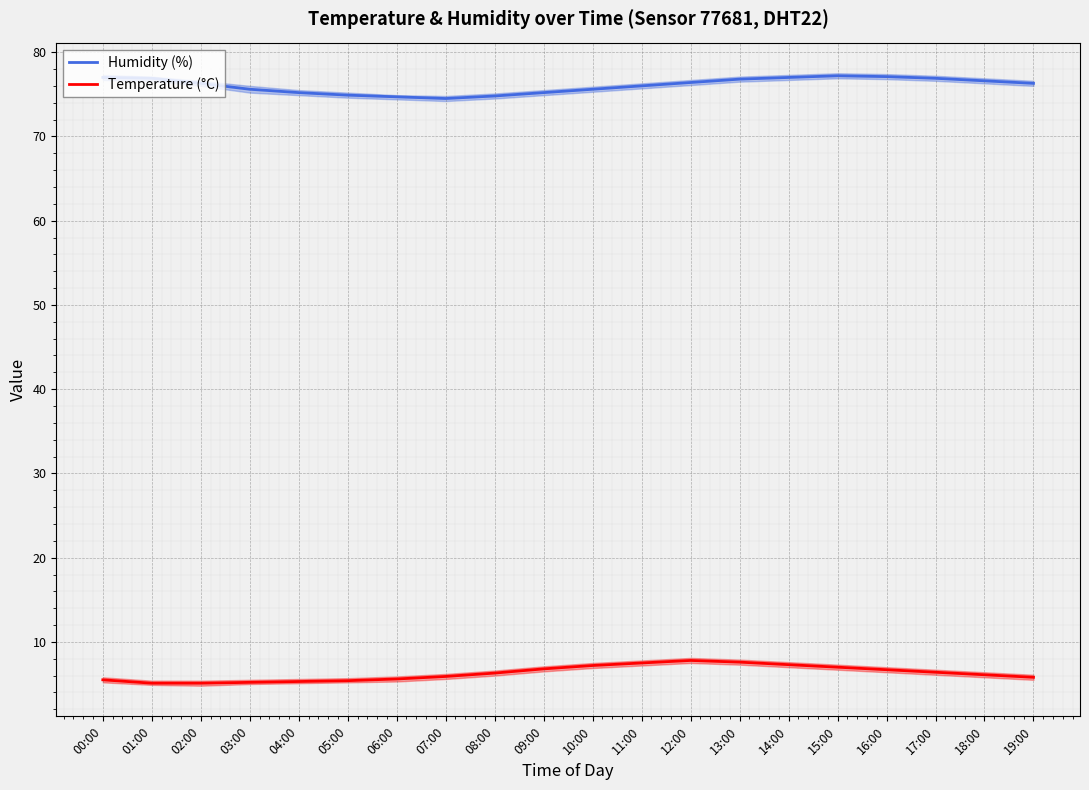

What is the difference between the highest and lowest values at 07:00?

68.6